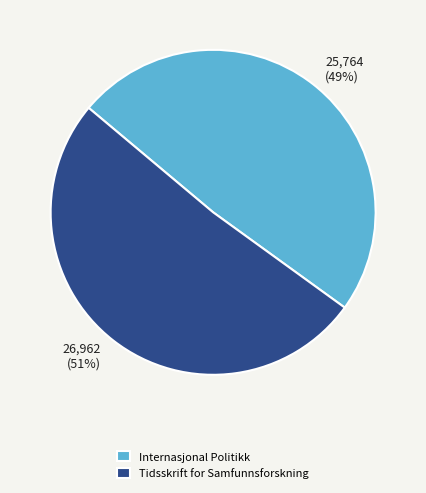

Is there any slice that represents more than half of the pie?

Yes